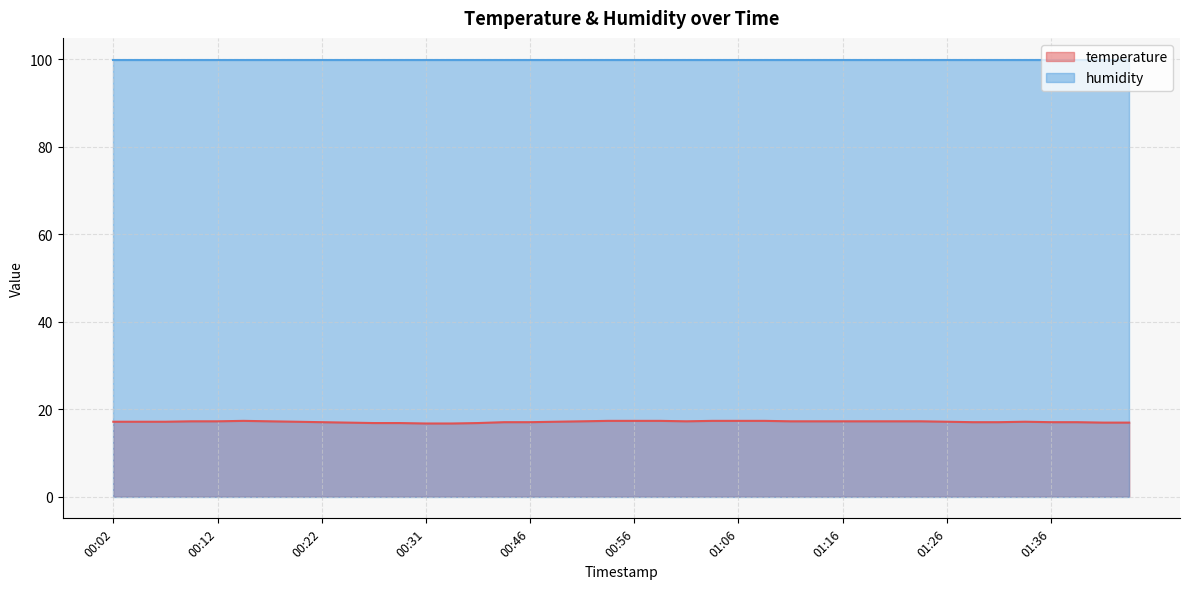

Count the values in the range 17 to 18.

32